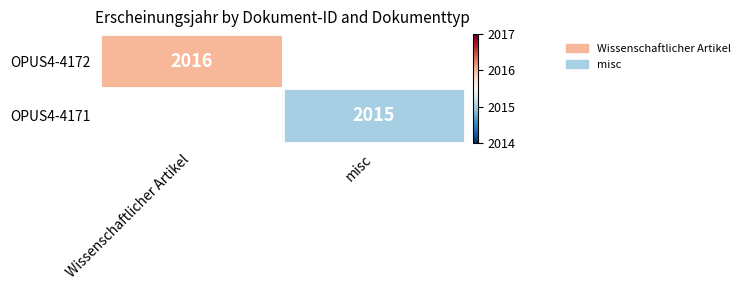

Is the value of OPUS4-4172 at Wissenschaftlicher Artikel greater than the value of OPUS4-4171 at misc?

Yes